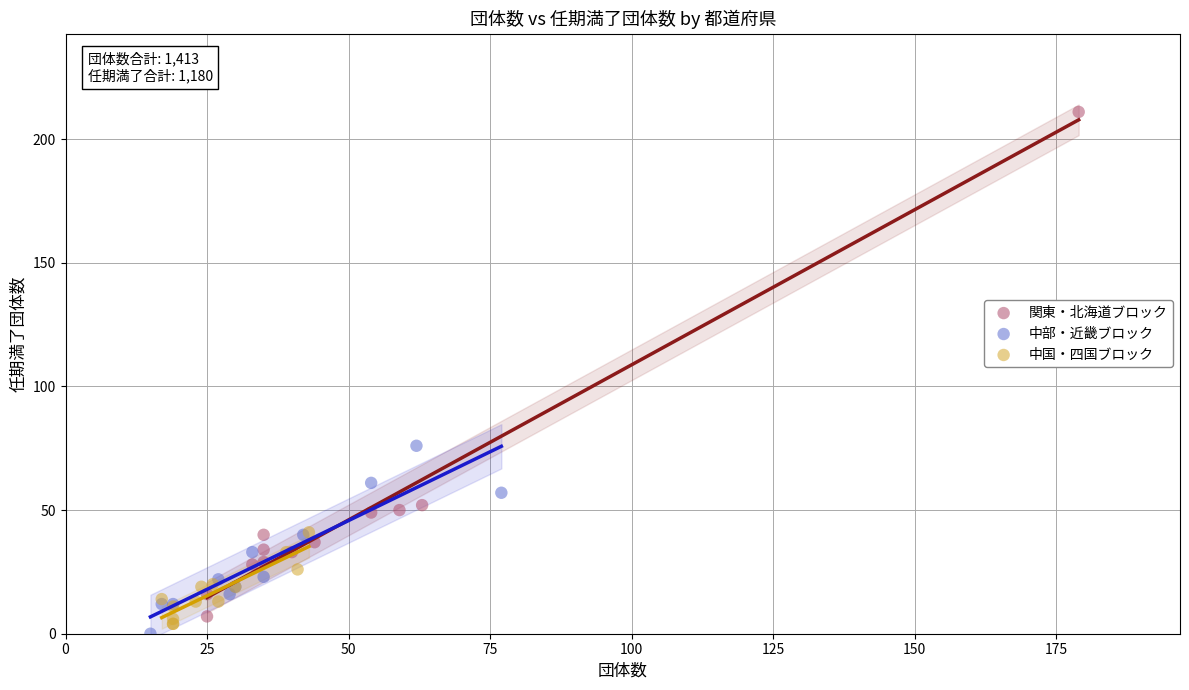

Which series contains the highest Y value?

関東・北海道ブロック